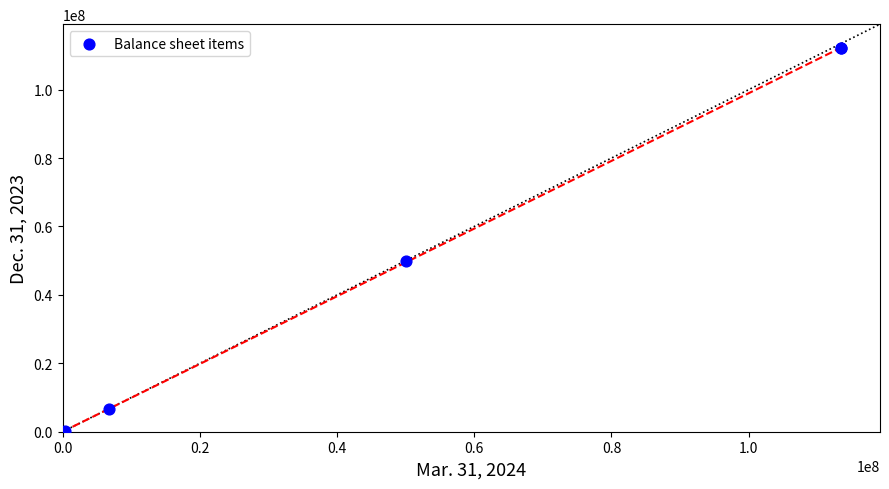

What Y value in the scatter plot is closest to 56087139?

50000000